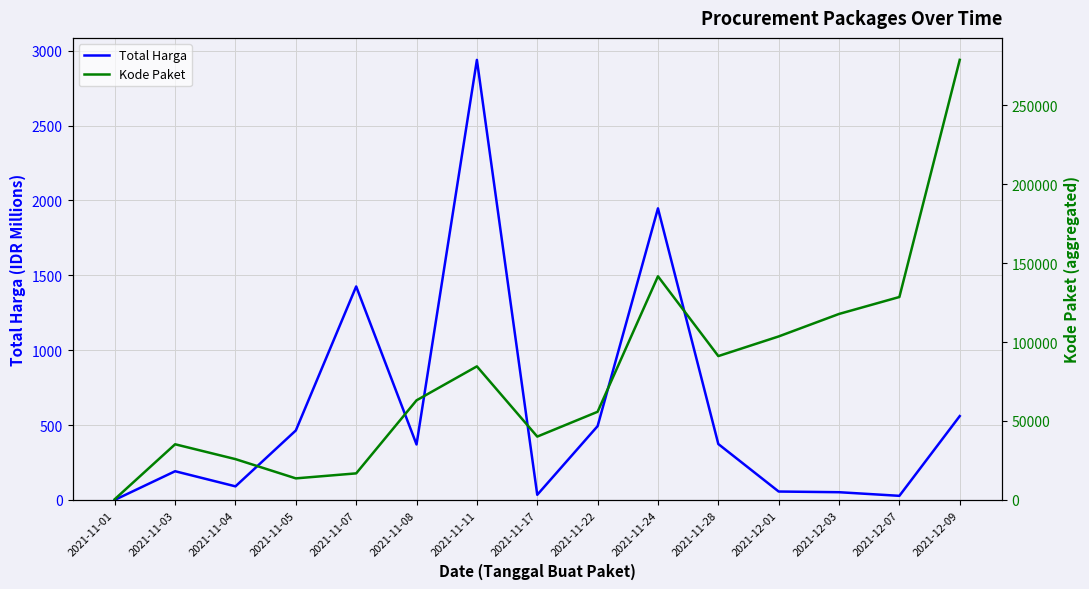

What position from the right is 2021-12-07?

2